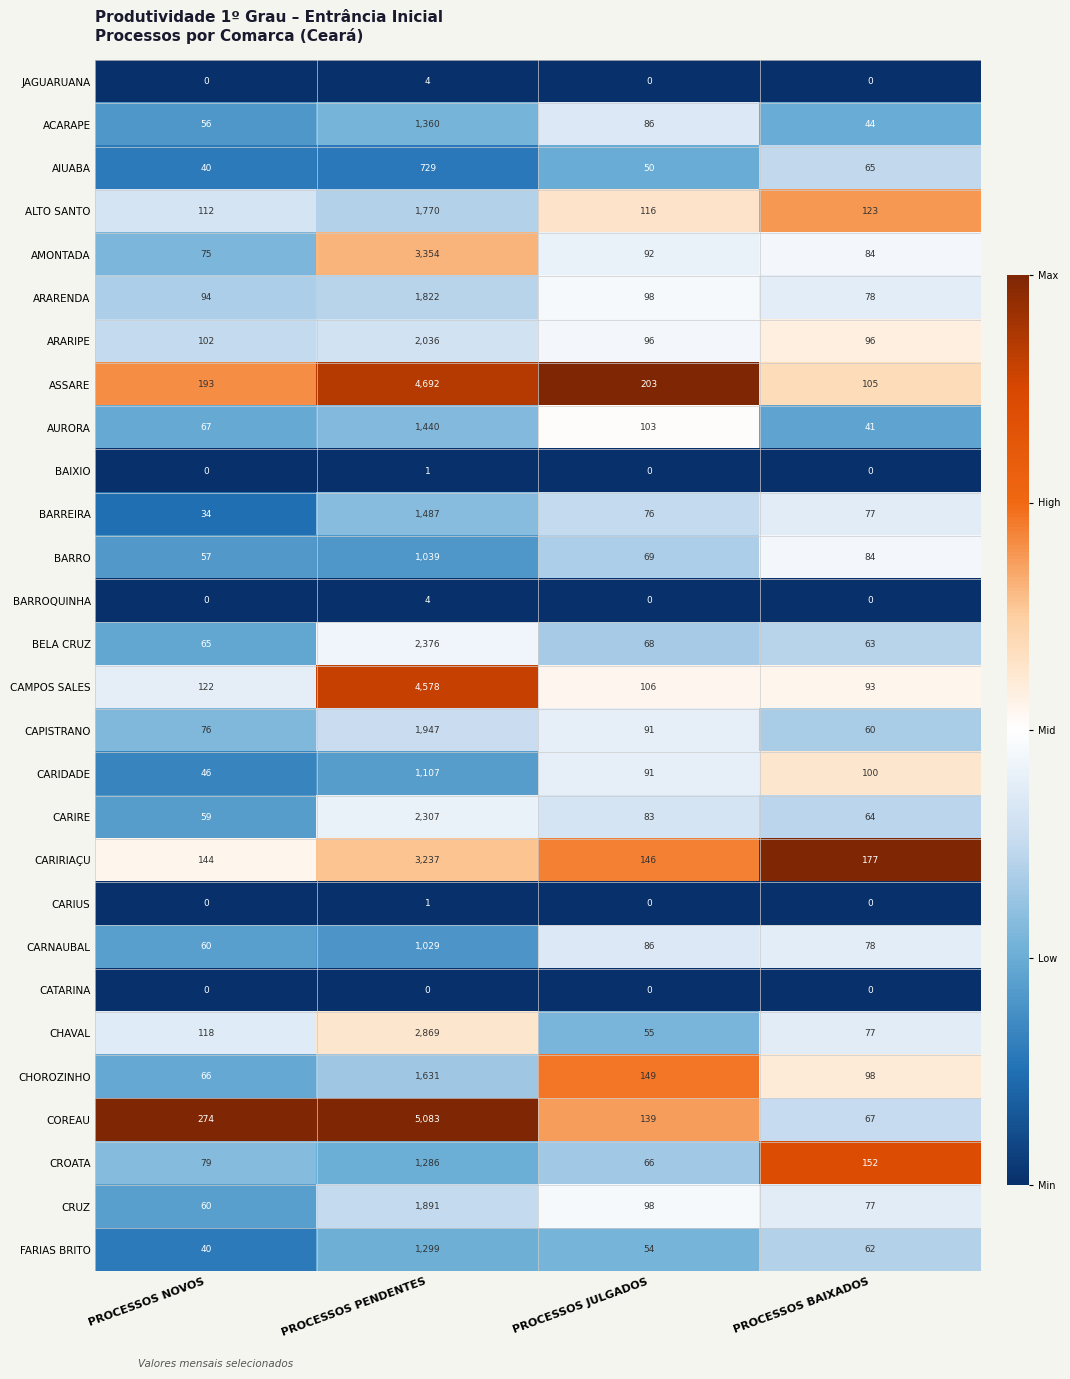

Which series has the largest total across all categories?

COREAU